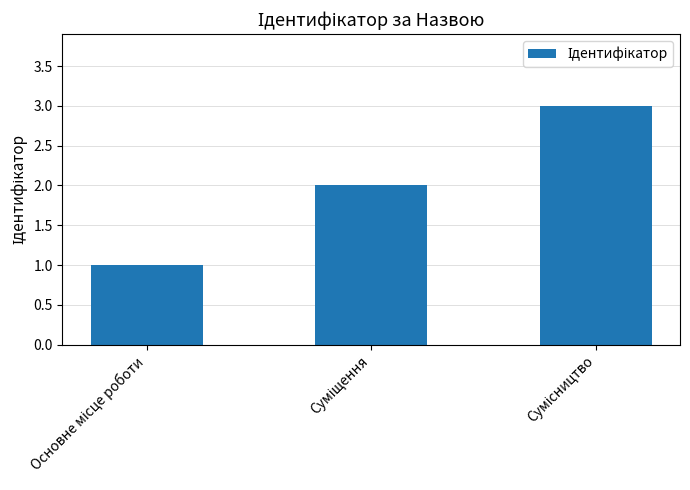

What is the sum of all values?

6